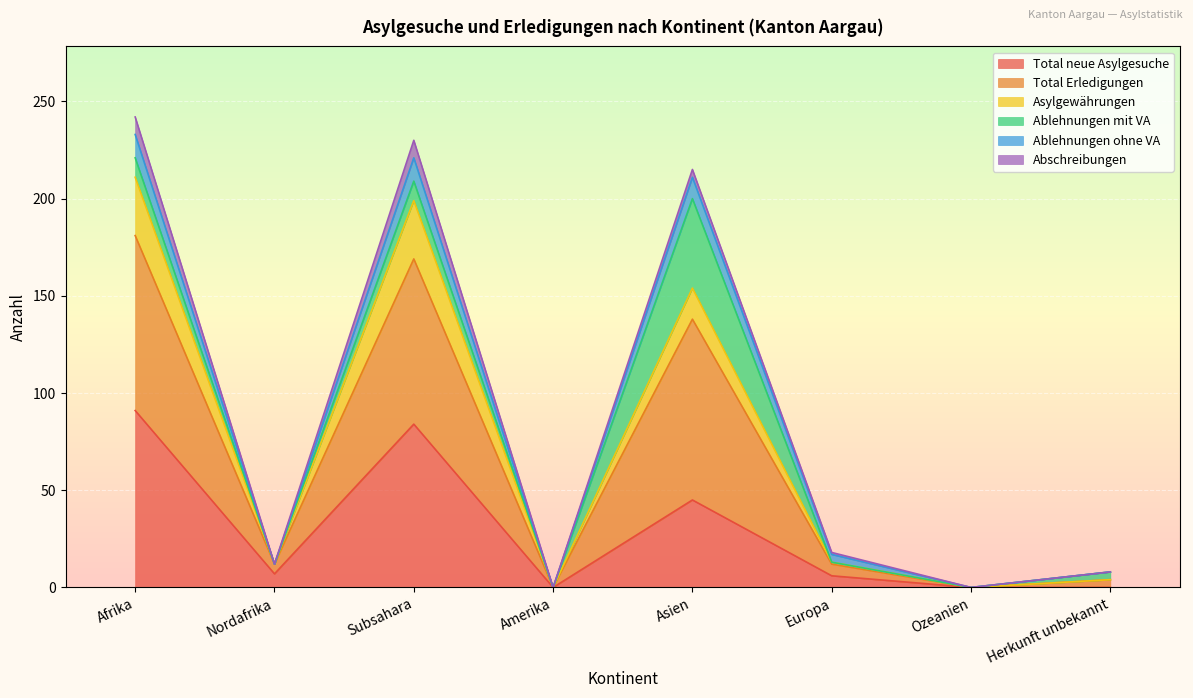

How many interior local valleys does the Asylgewährungen series have?

3